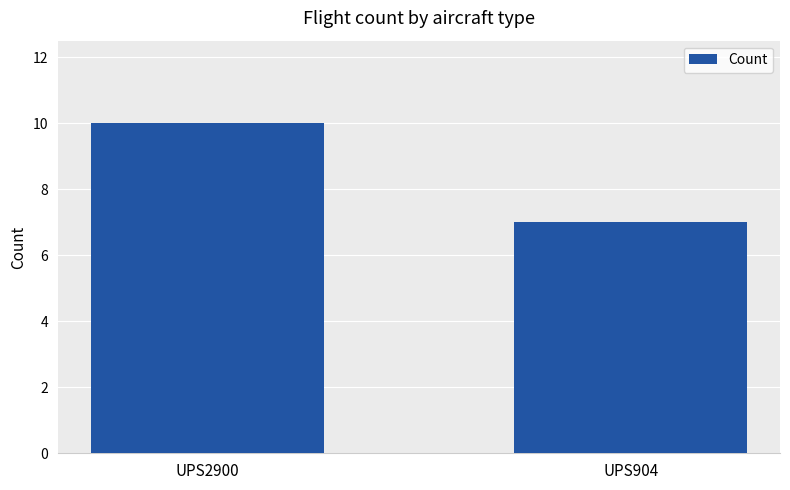

How many series are shown in this chart?

1